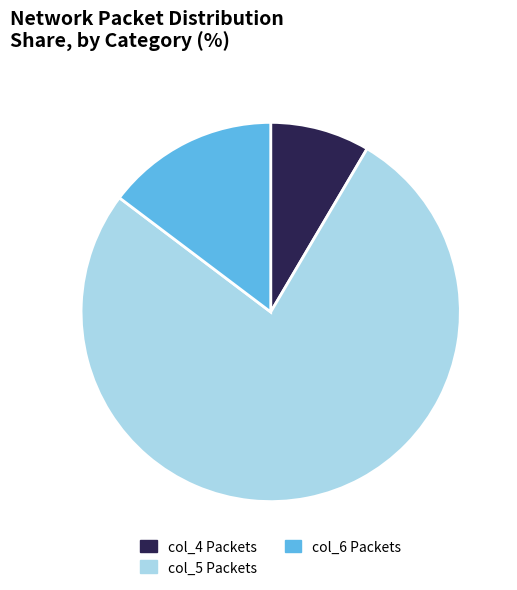

Does col_5 Packets account for over 50% of the chart?

Yes